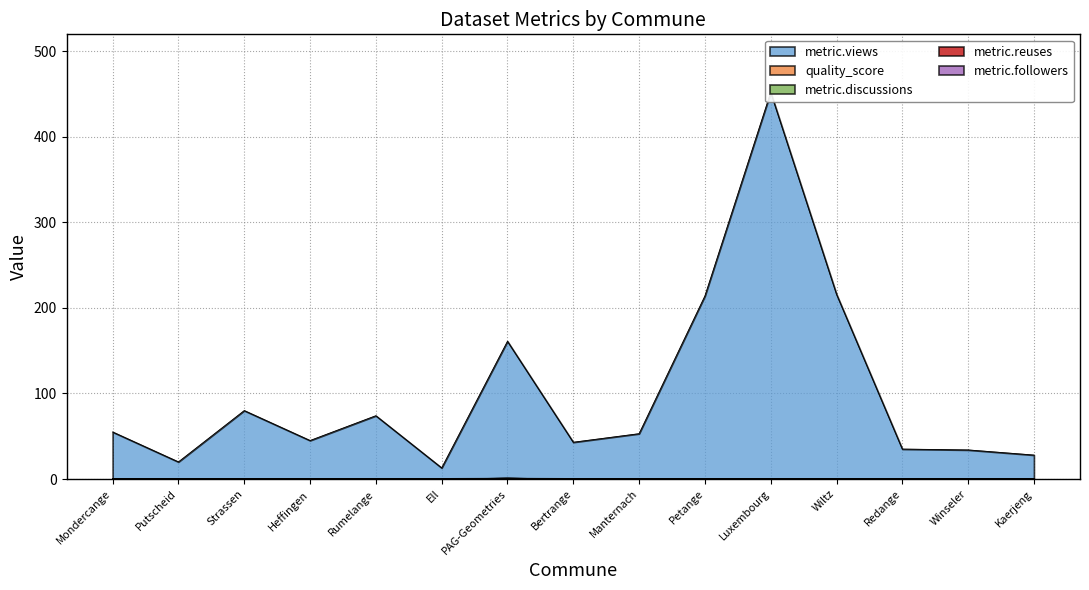

Does the chart display data point markers on the line(s)?

No